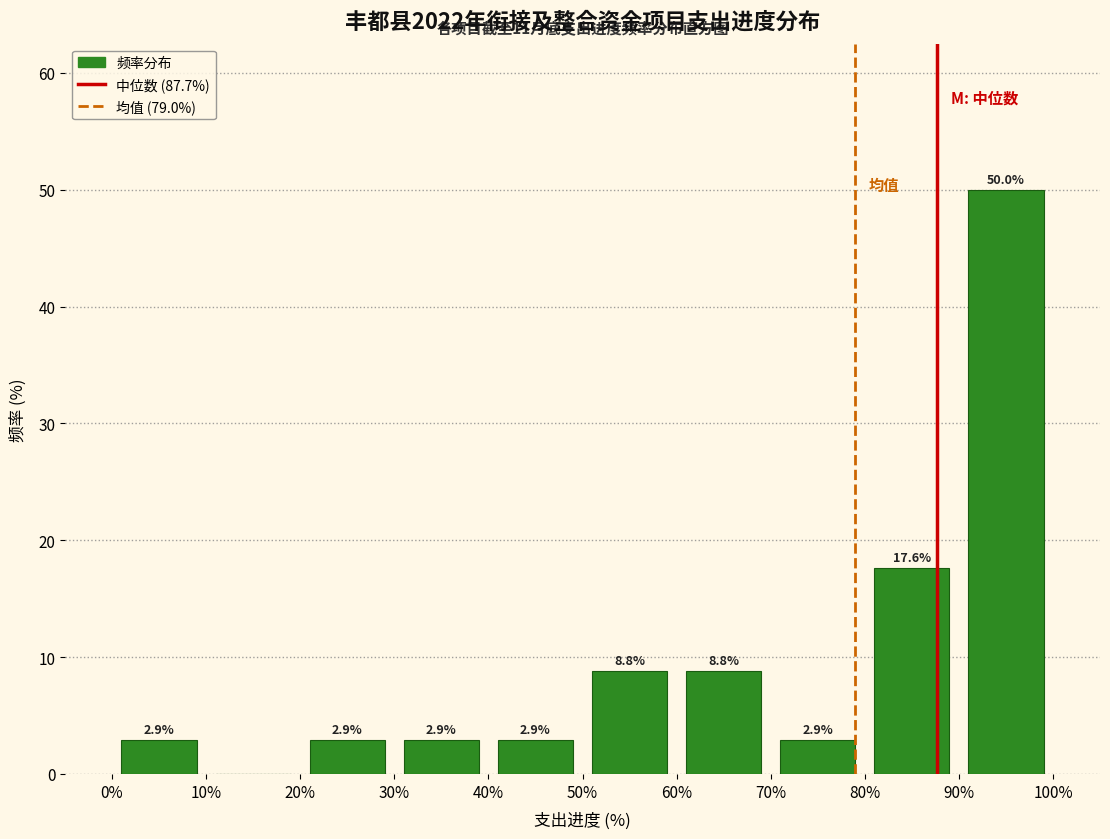

Which range on the x-axis has the tallest bar?

90% to 100%